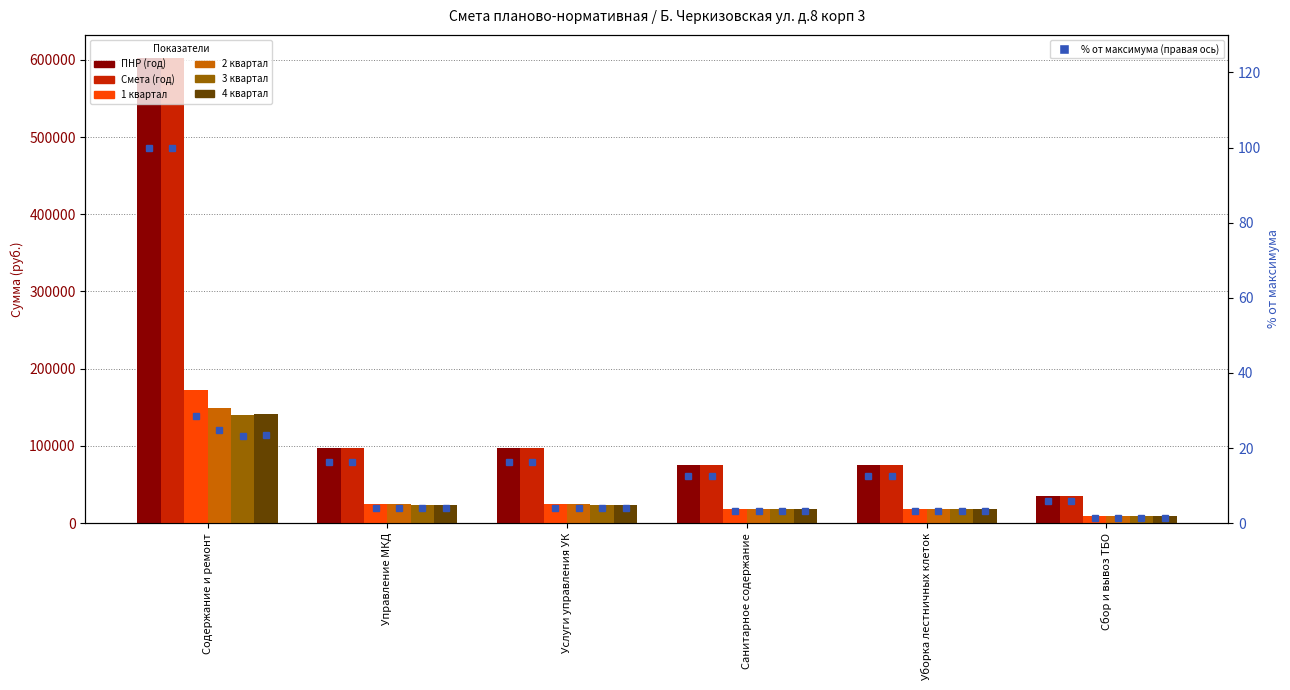

True or false: 3 квартал has a value of 8711.0 at Сбор и вывоз ТБО.

True